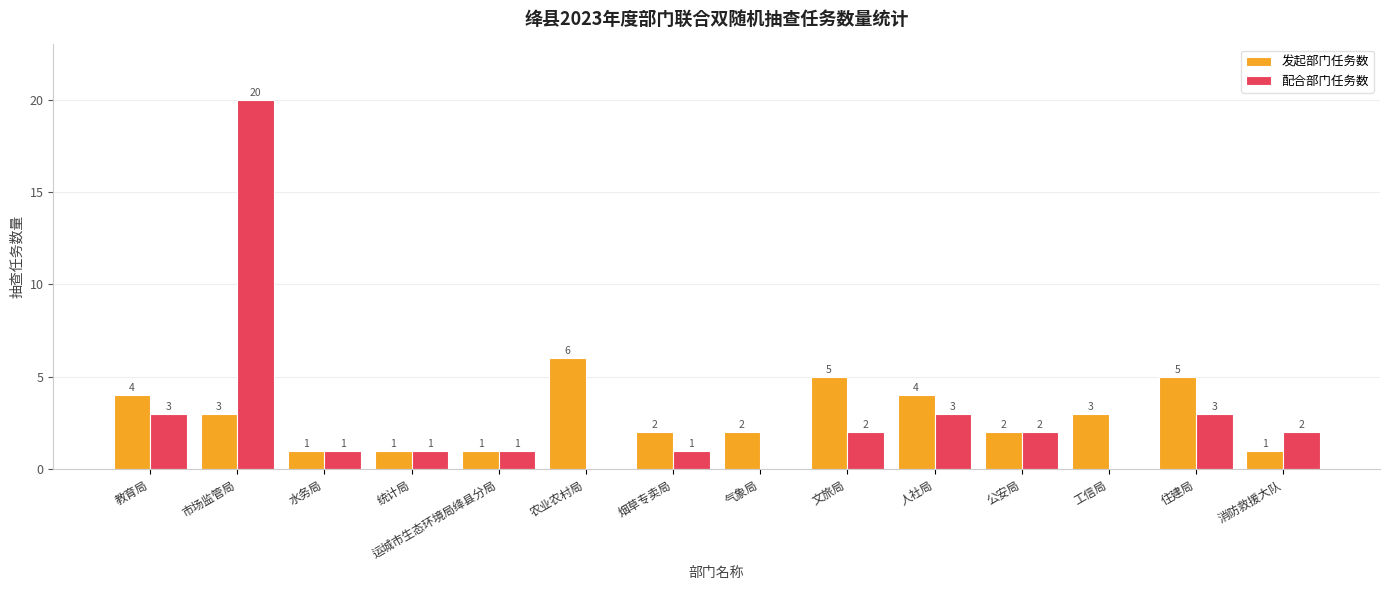

Reading left to right, what are all the values shown in this chart?

发起部门任务数: 教育局=4	市场监管局=3	水务局=1	统计局=1	运城市生态环境局绛县分局=1	农业农村局=6	烟草专卖局=2	气象局=2	文旅局=5	人社局=4	公安局=2	工信局=3	住建局=5	消防救援大队=1
配合部门任务数: 教育局=3	市场监管局=20	水务局=1	统计局=1	运城市生态环境局绛县分局=1	农业农村局=0	烟草专卖局=1	气象局=0	文旅局=2	人社局=3	公安局=2	工信局=0	住建局=3	消防救援大队=2